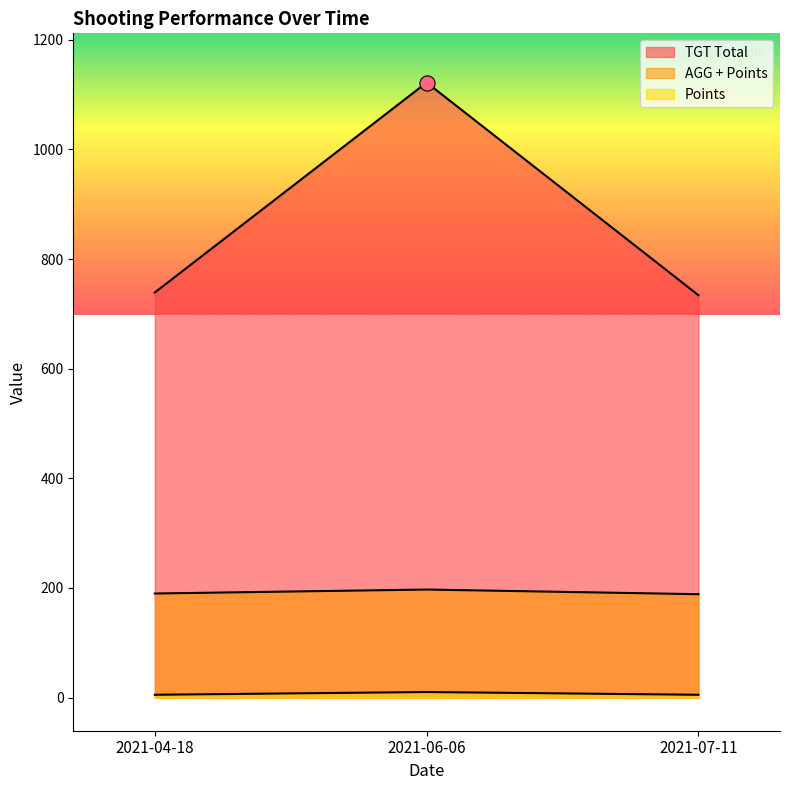

At which category is the sum across all series the highest?

2021-06-06